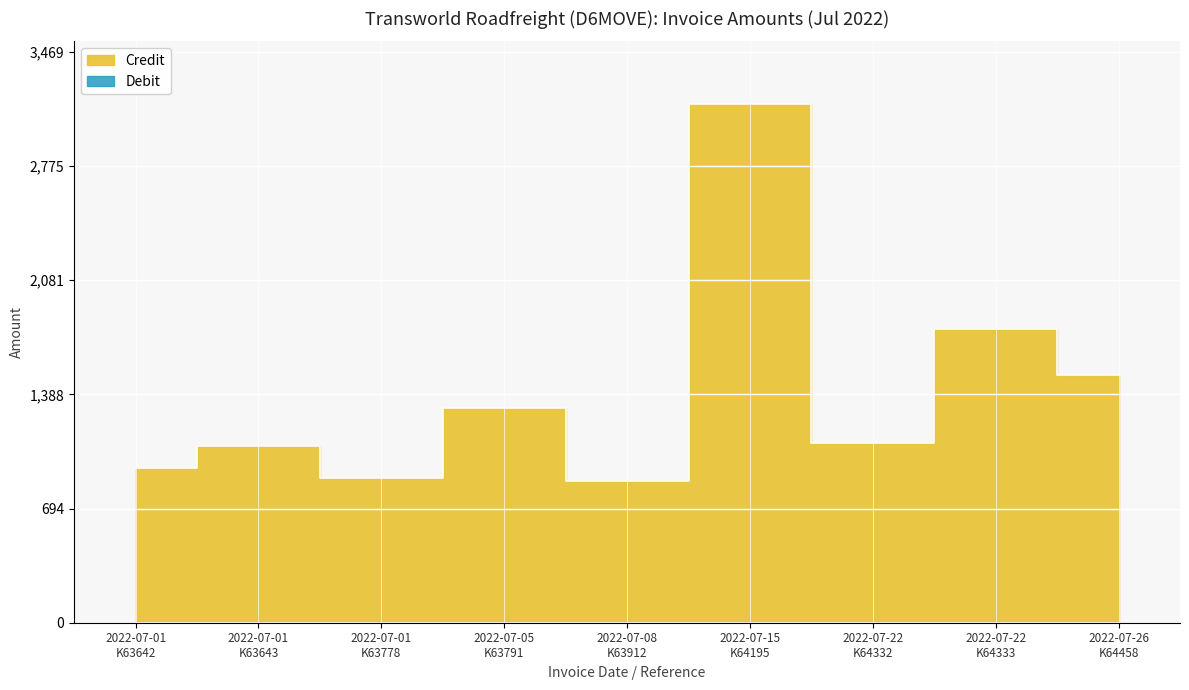

The chart shows a value of 2443.0 at 2022-07-26
K64458. True or false?

False